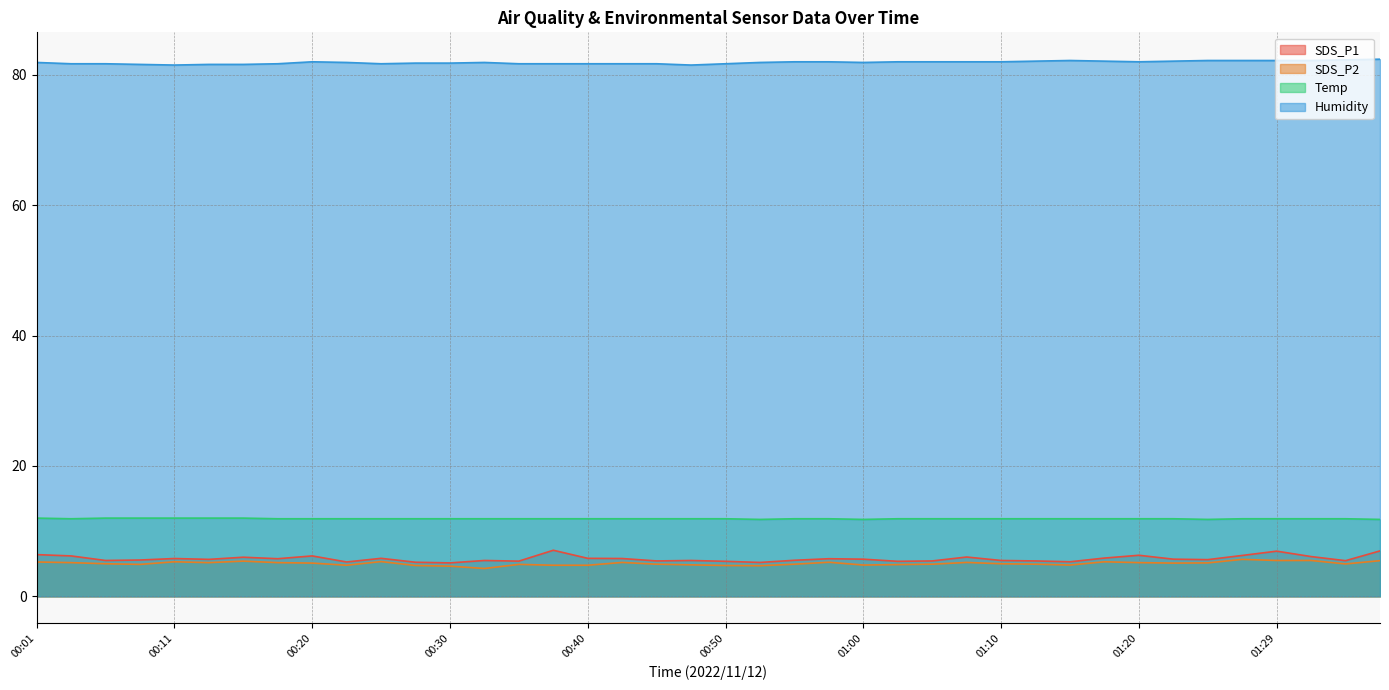

Is the value of Humidity at 01:27 greater than the value of SDS_P2 at 01:07?

Yes